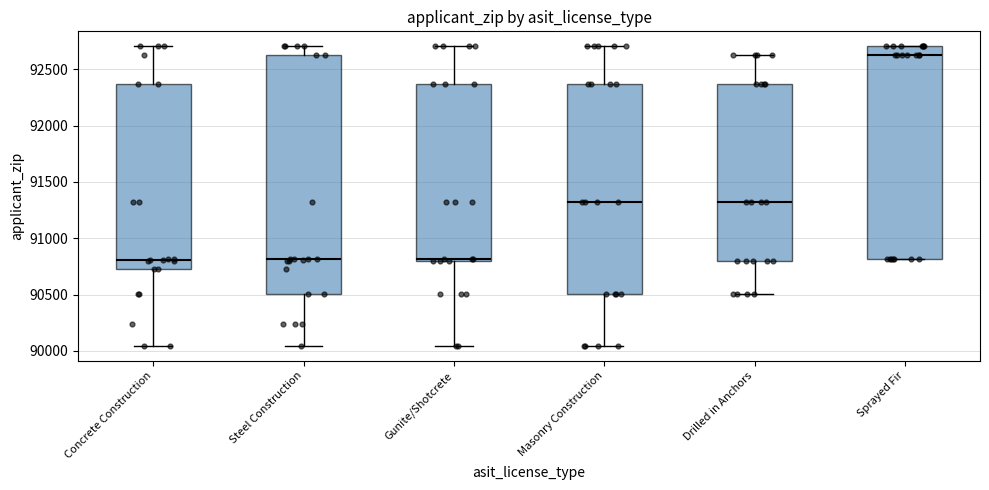

Where does the upper whisker of the box for Drilled in Anchors end on the y-axis? The values are not printed on the chart, so give them approximately, as read against the axis.

92650